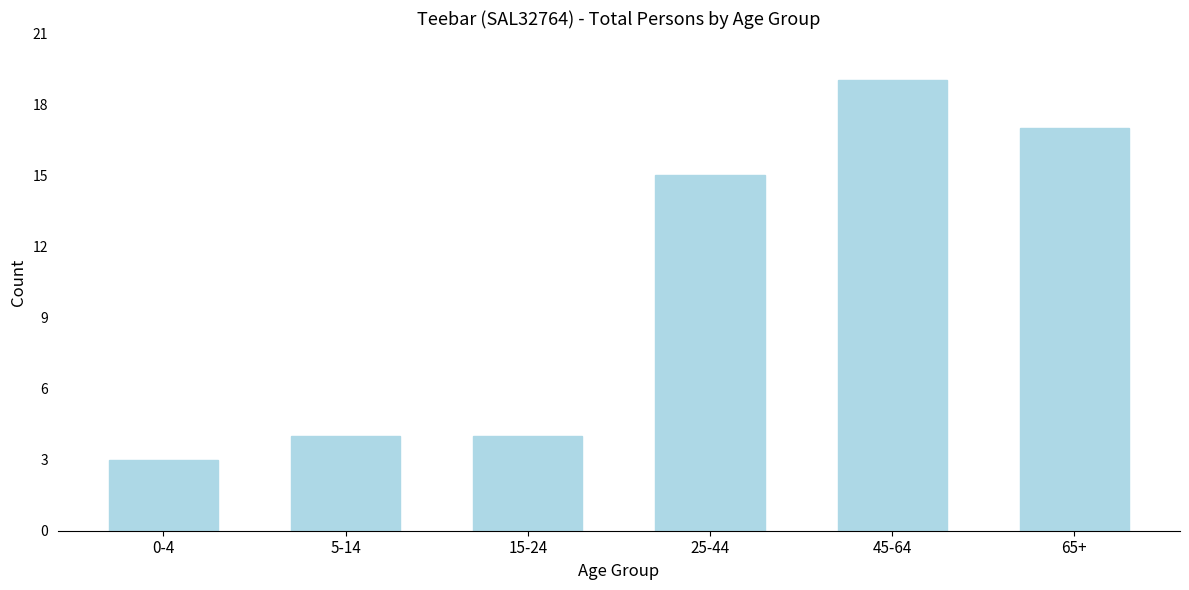

Reading left to right, transcribe all the data shown in this chart.

3	4	4	15	19	17